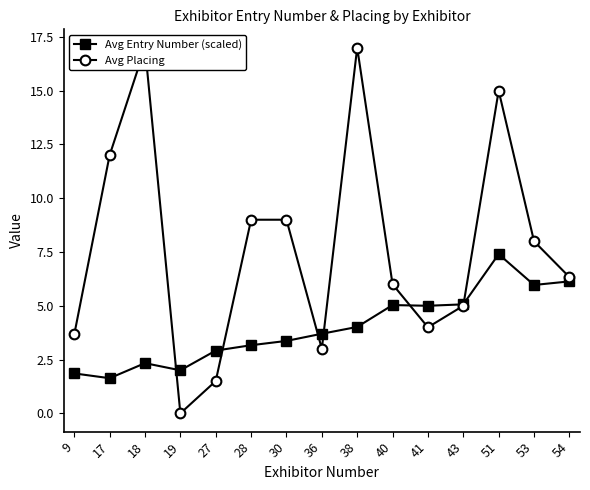

Where is the first local minimum for Avg Entry Number (scaled)?

17